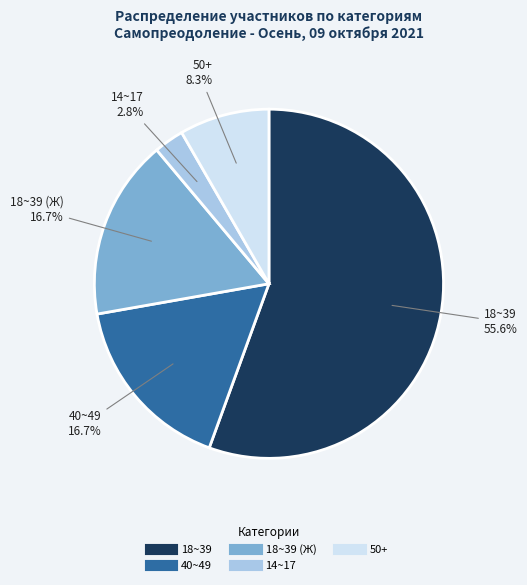

Is there any slice that represents more than half of the pie?

Yes